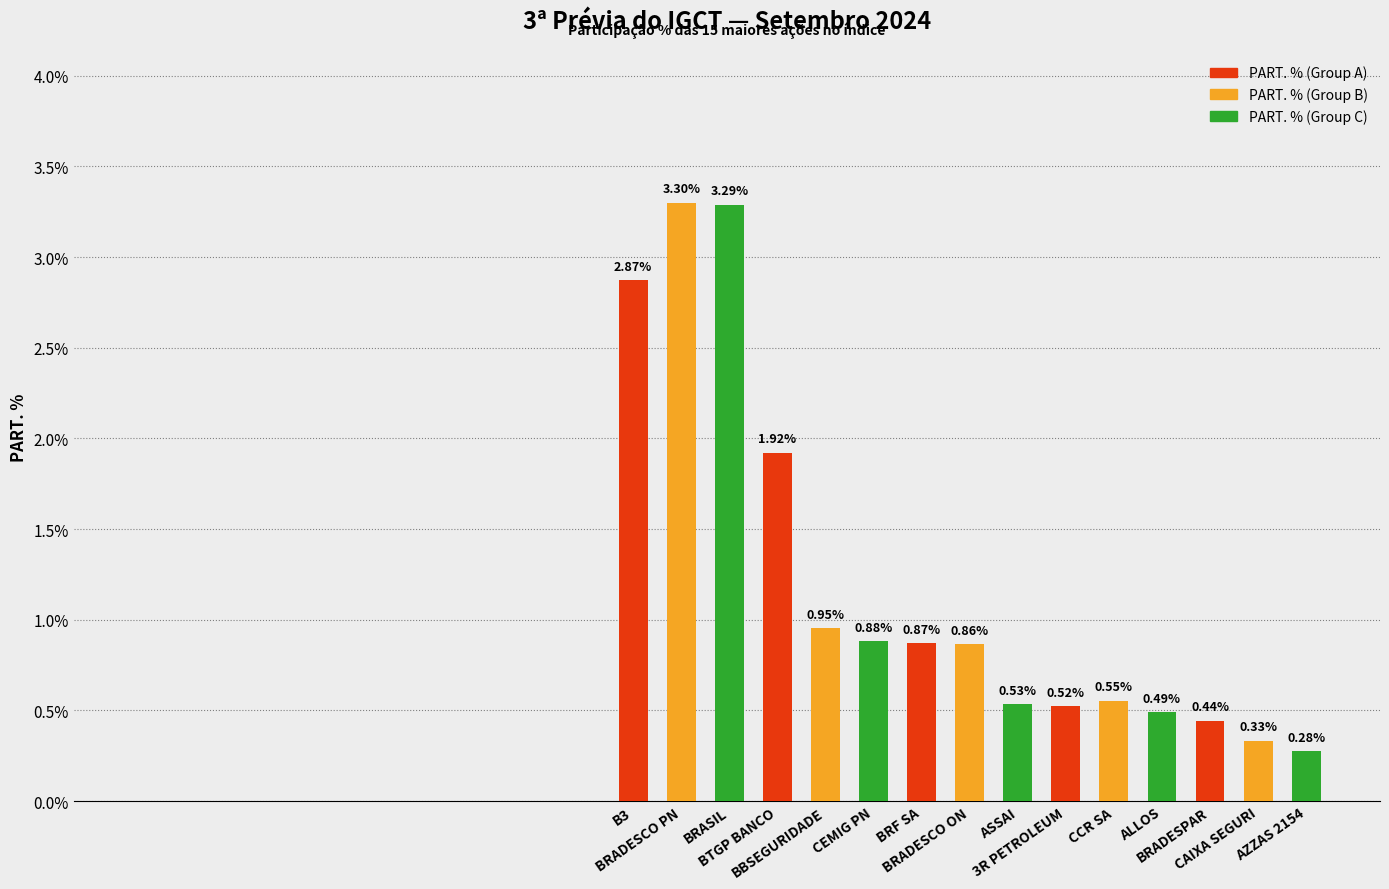

Reading left to right, extract all data points from this chart.

2.9	3.3	3.3	1.9	1.0	0.9	0.9	0.9	0.5	0.5	0.6	0.5	0.4	0.3	0.3